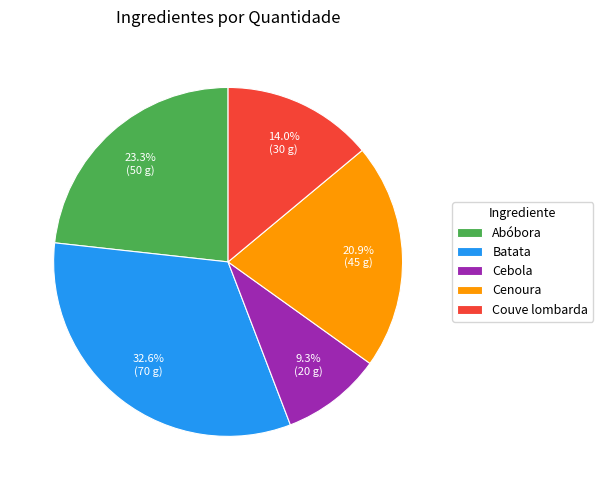

True or false: Cebola accounts for 23% of the total.

False